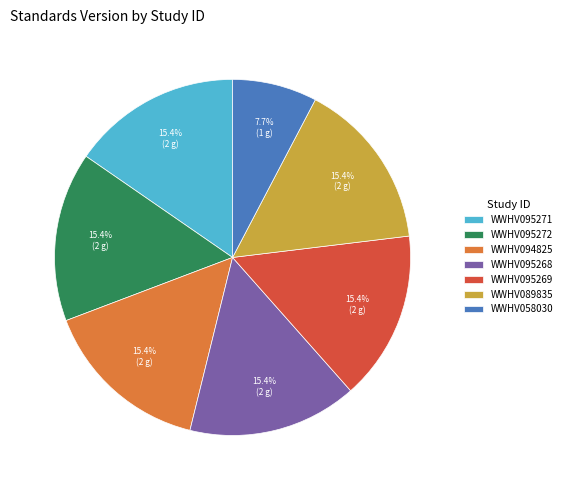

Combined, what portion of the pie is WWHV095271 and WWHV089835?

30.8%